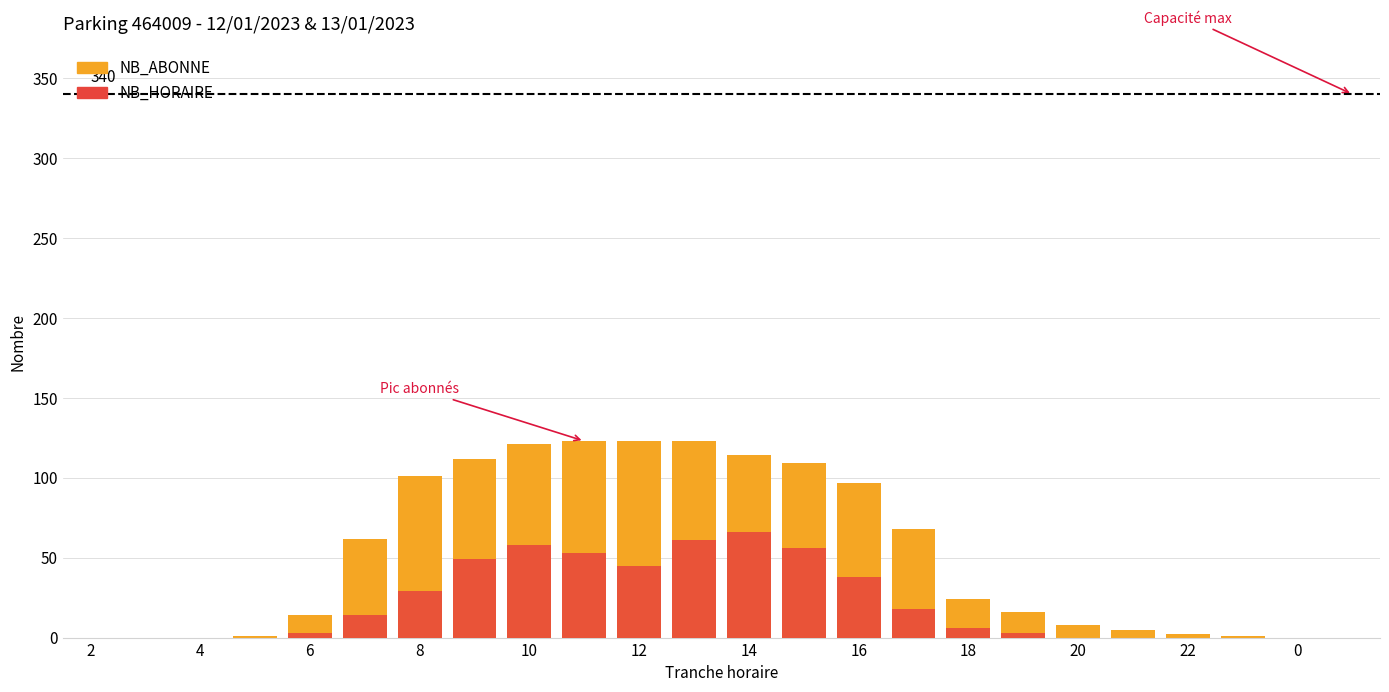

Is it true that NB_ABONNE equals 66 at 14?

False